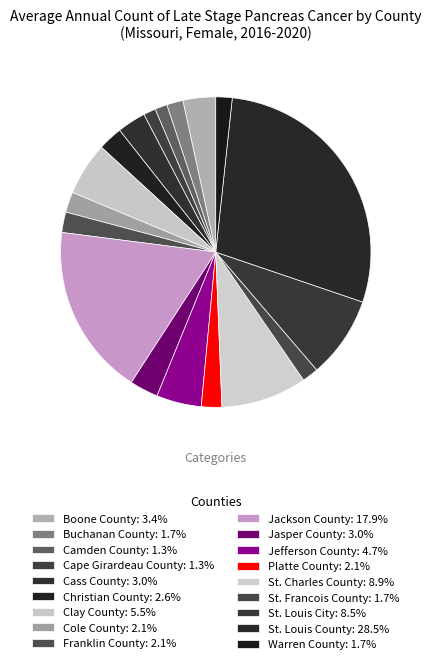

What percentage is the Boone County slice, to the nearest percent?

3%